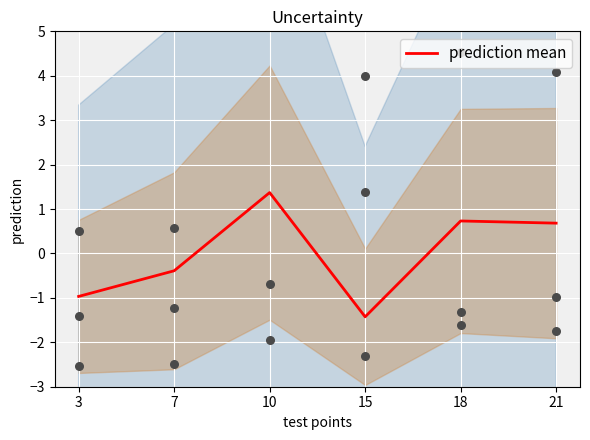

What is the change in value from 3 to 15?

-0.5